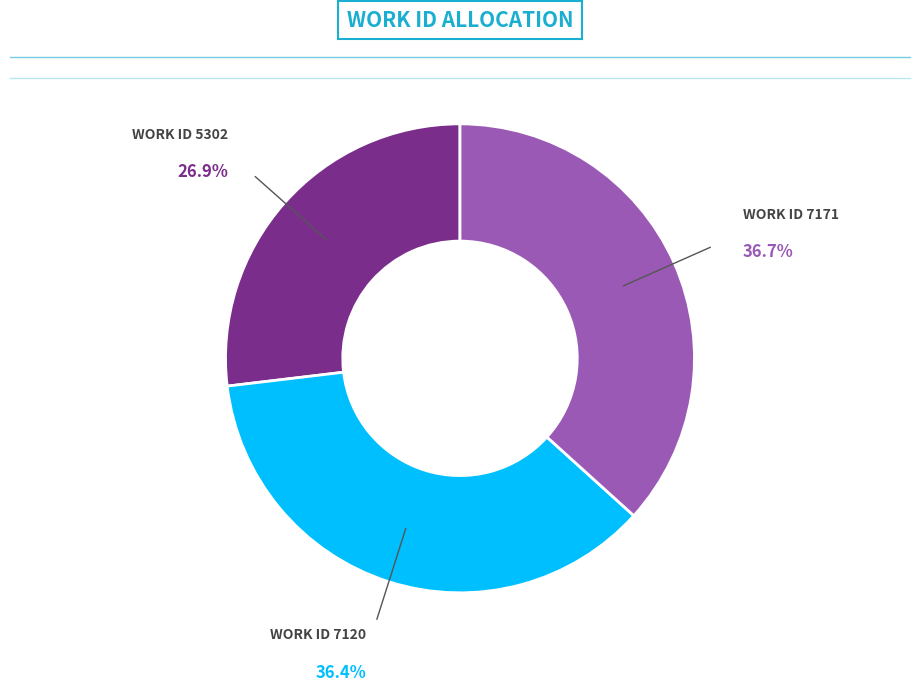

Does any single category account for the majority?

No